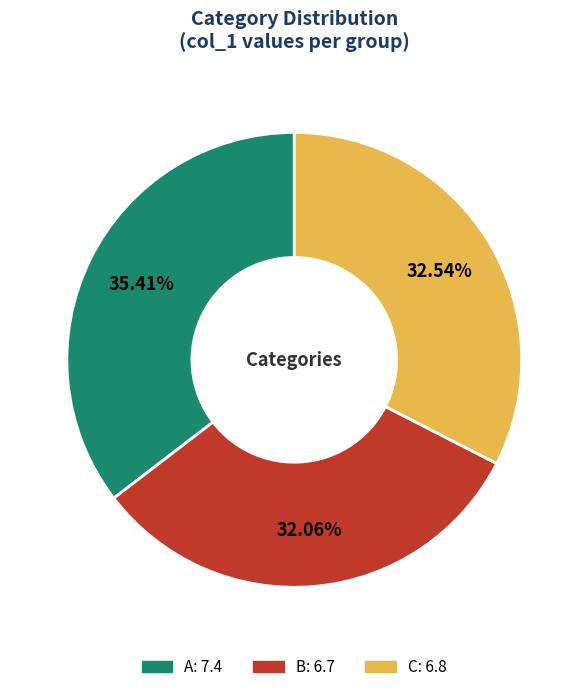

True or false: B accounts for 43% of the total.

False